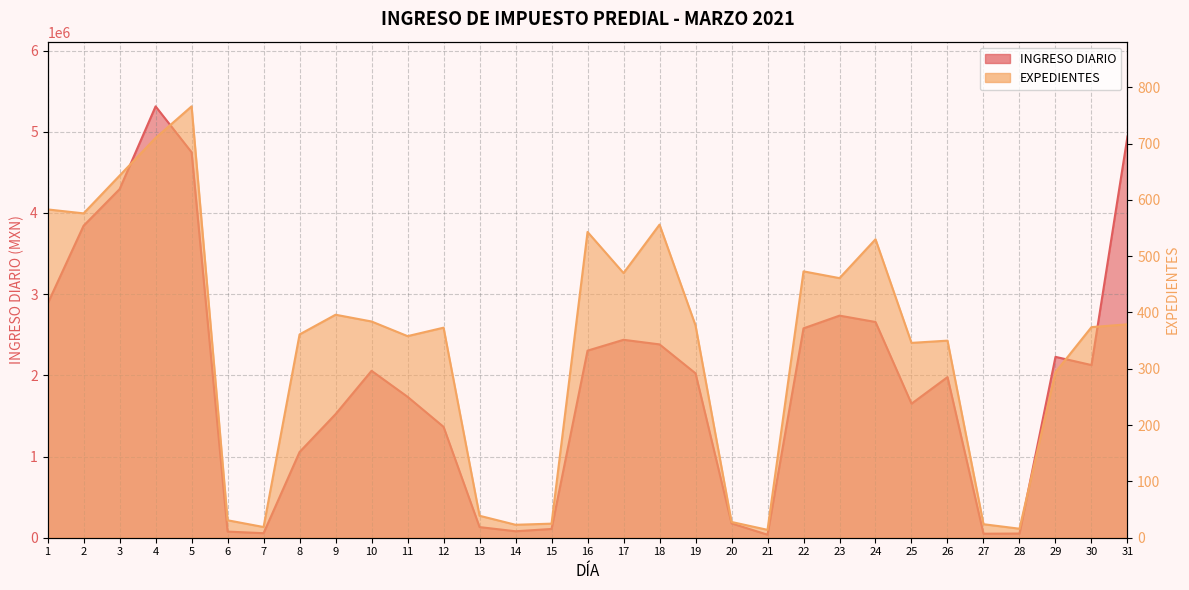

Which series has the largest total across all categories?

INGRESO DIARIO